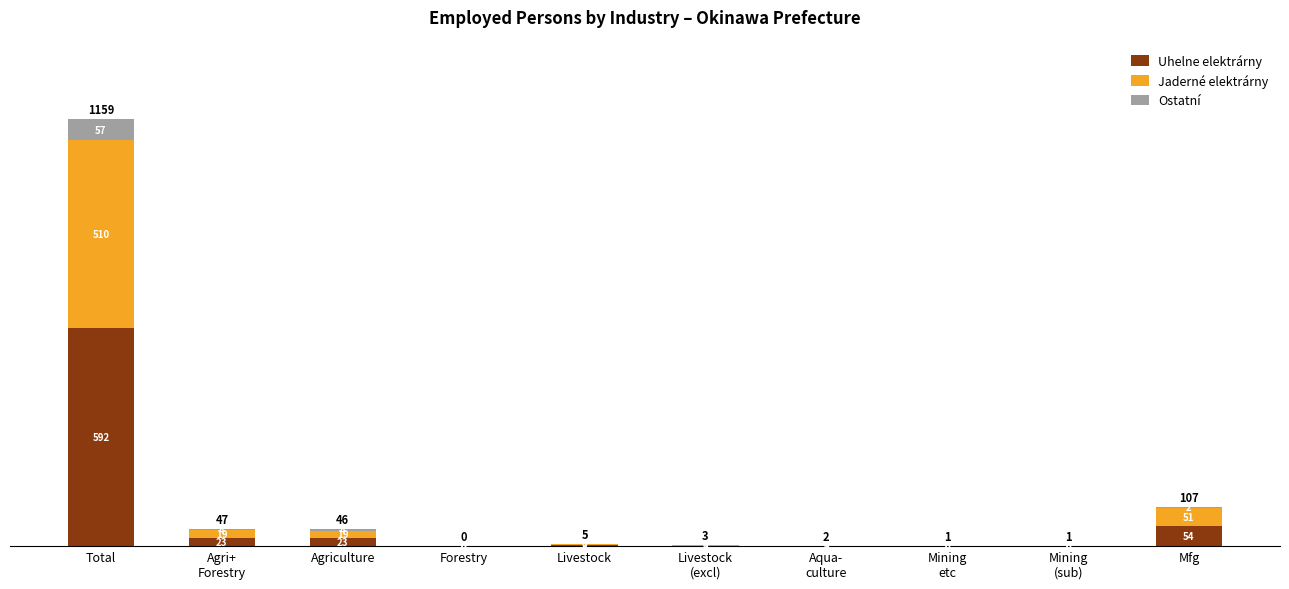

At Forestry, list the series in order from largest to smallest.

Uhelne elektrárny, Jaderné elektrárny, Ostatní